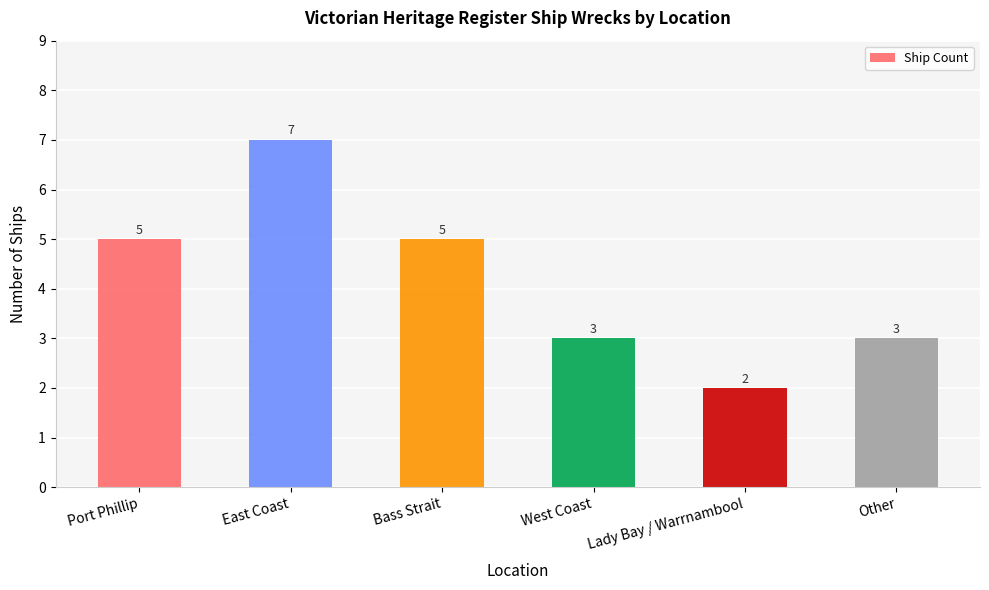

What is the greatest value displayed?

7